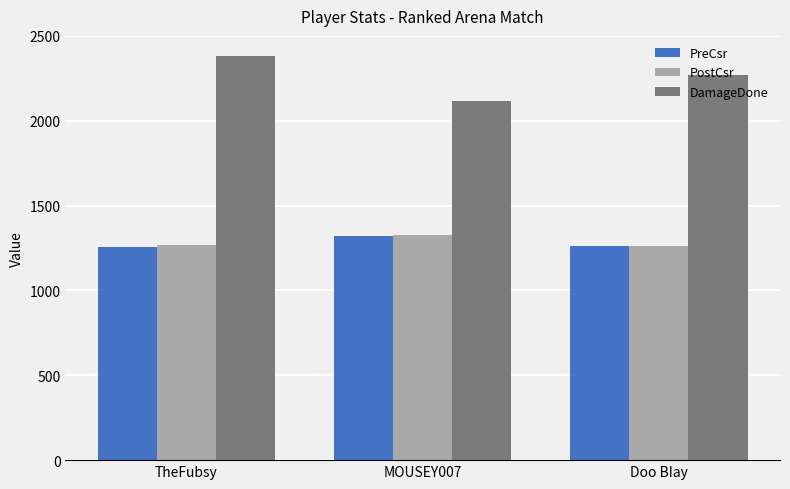

What is the spread (max minus min) of values at MOUSEY007?

797